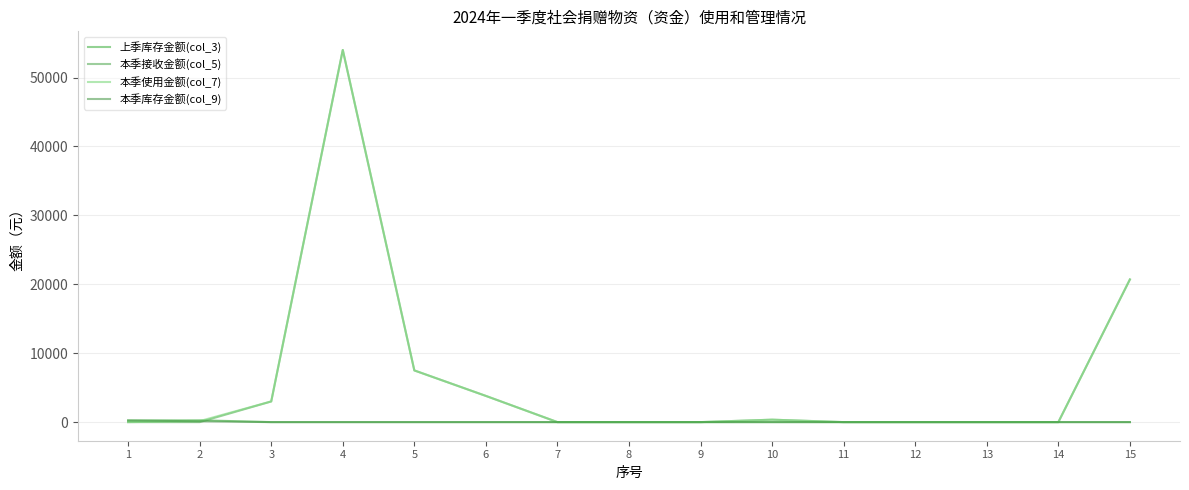

The value of 本季接收金额(col_5) at 3 is 3000. True or false?

True